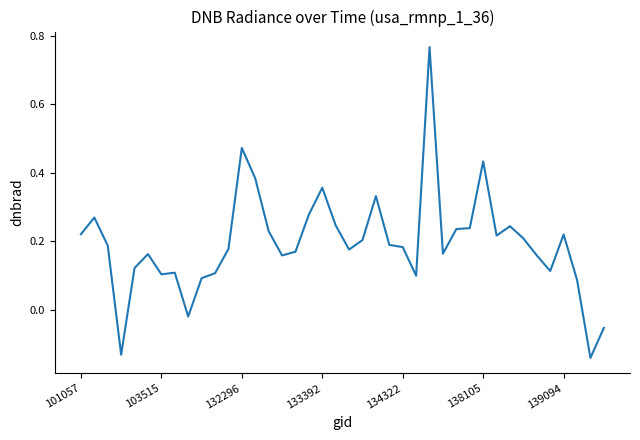

What is the difference between the maximum and minimum values?

0.9